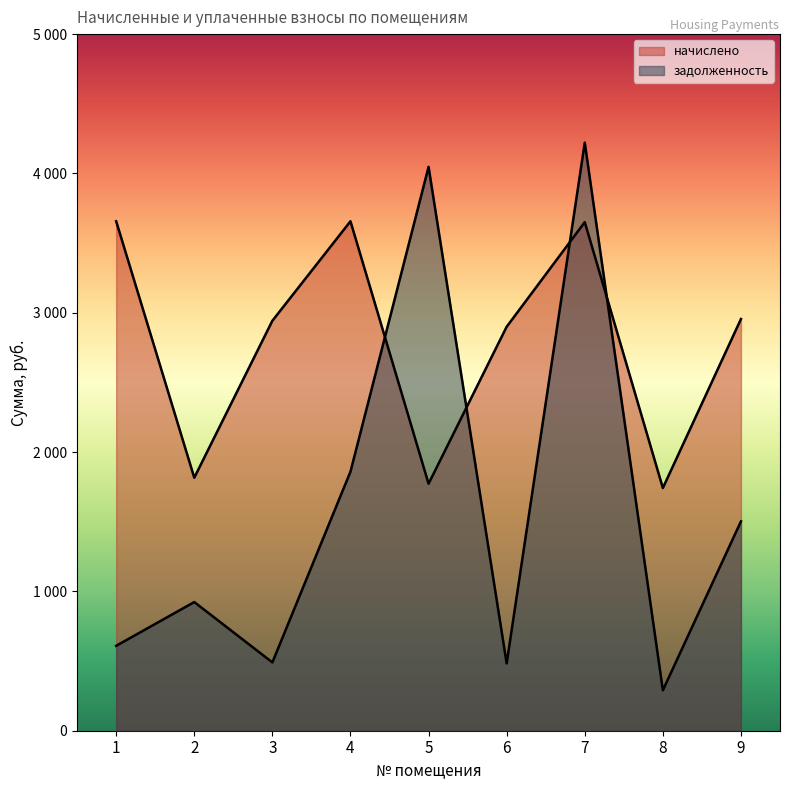

Reading right to left, transcribe all the data shown in this chart.

начислено: 9=2954.9	8=1742.2	7=3650.5	6=2899.5	5=1772.9	4=3656.6	3=2942.6	2=1816.0	1=3656.6
задолженность: 9=1502.7	8=290.4	7=4221.1	6=483.2	5=4047.0	4=1859.6	3=490.4	2=923.5	1=609.4